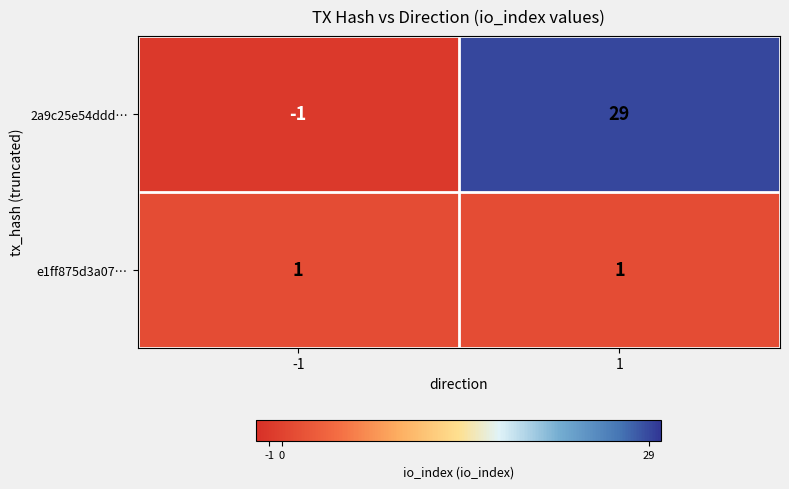

Rank the series by their maximum value, from lowest to highest.

e1ff875d3a07…, 2a9c25e54ddd…